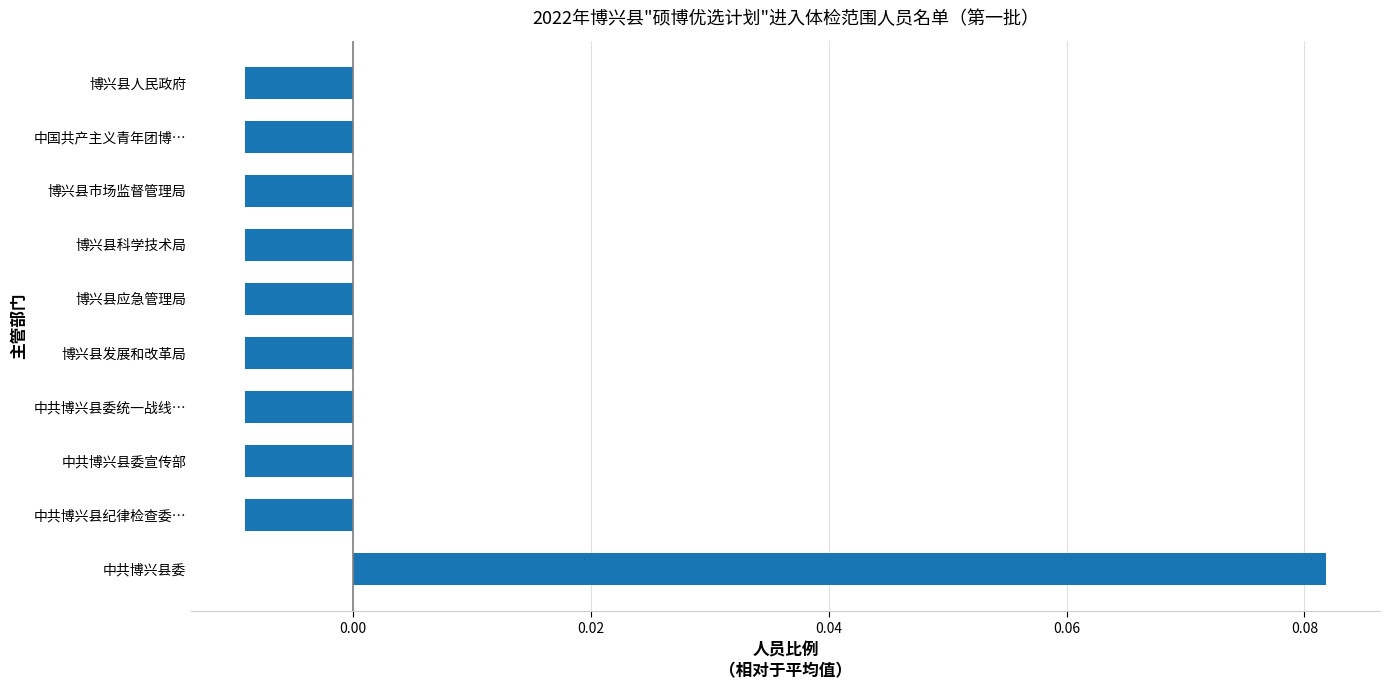

Between 博兴县人民政府 and 中共博兴县委, which is larger?

中共博兴县委